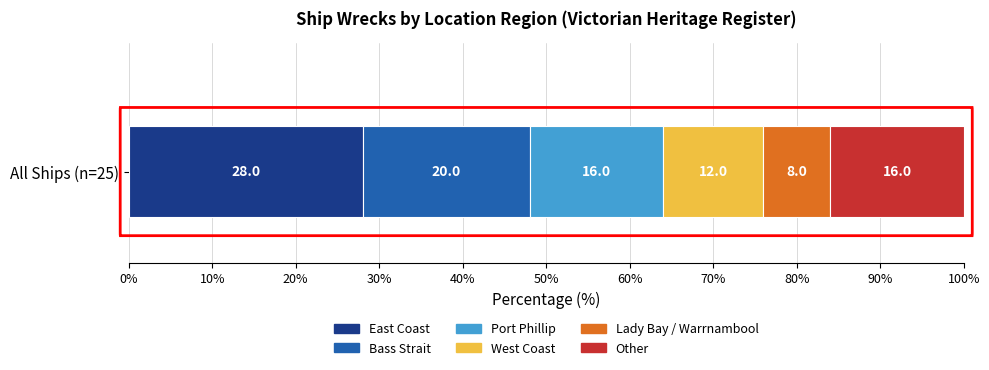

What is the highest value of the East Coast series?

28.0